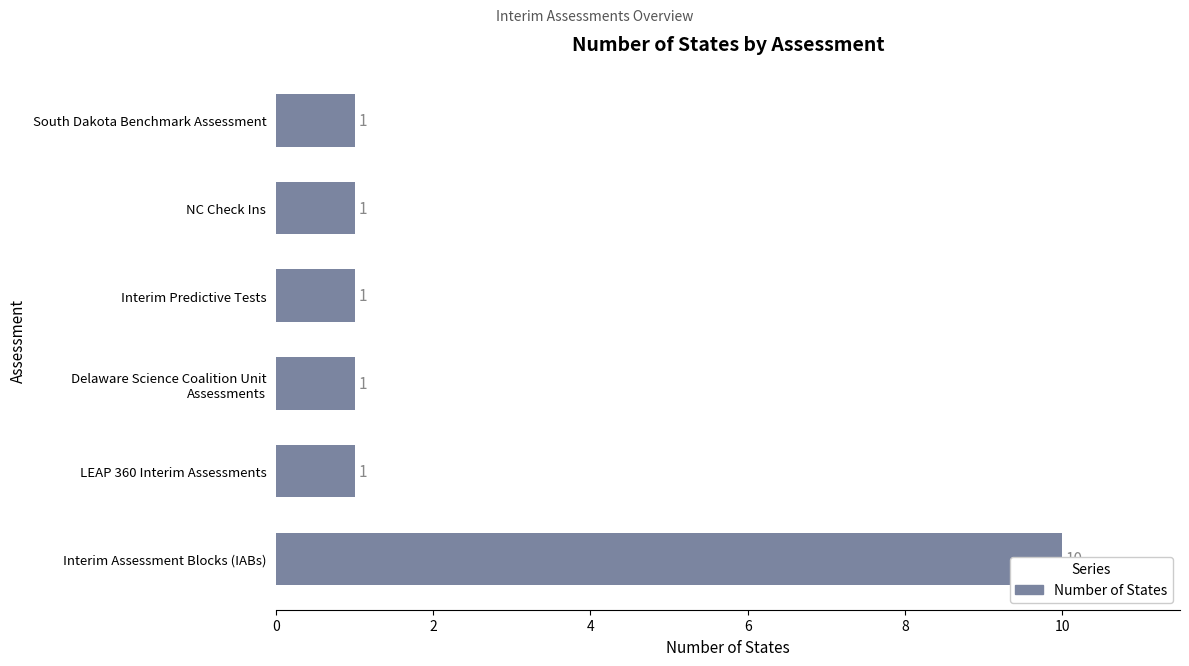

Where is the data nearest to the value 5?

LEAP 360 Interim Assessments